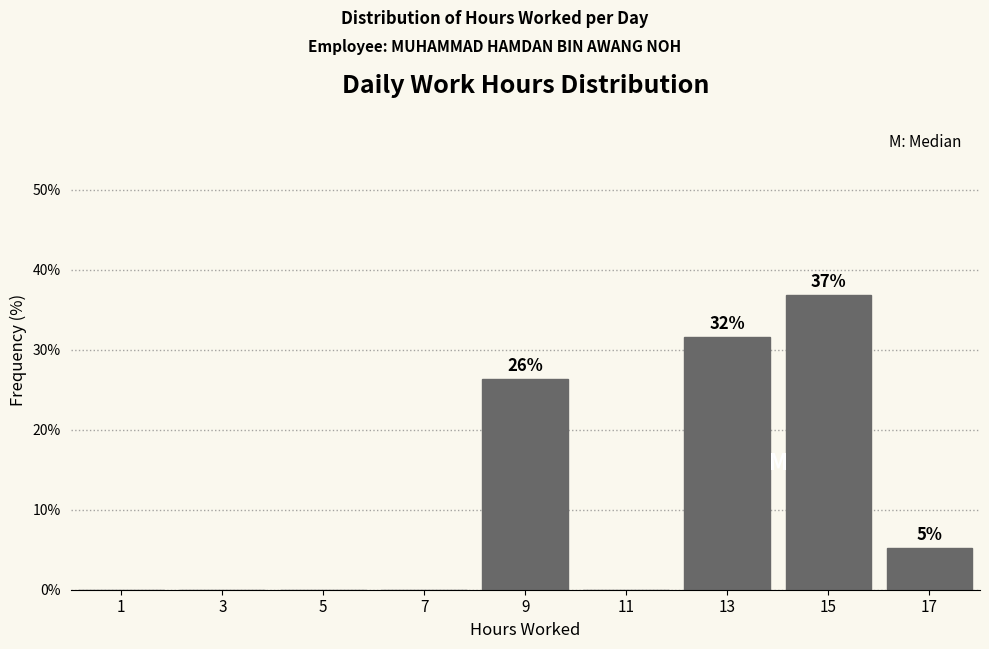

Over which range of the x-axis is the bar tallest?

14 to 16